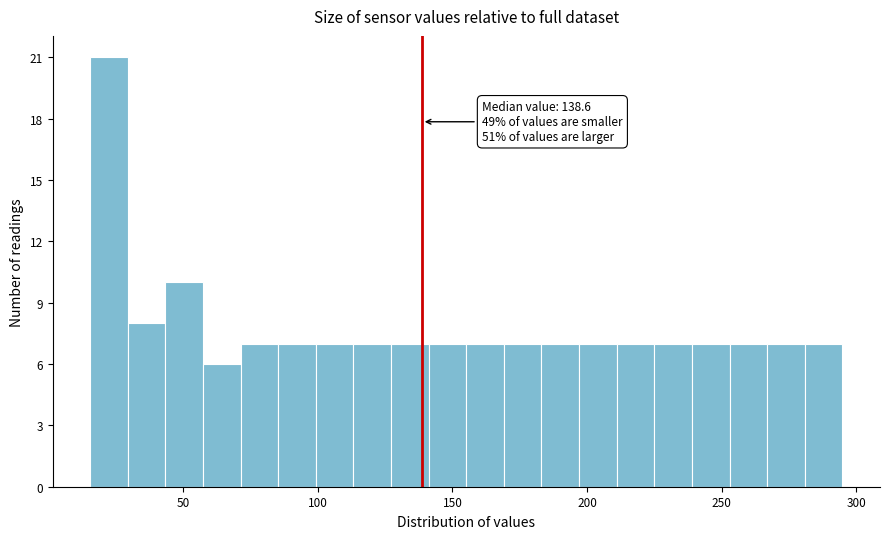

Around what value on the x-axis is the tallest bar? Give the approximate position of its centre, as read against the axis.

20